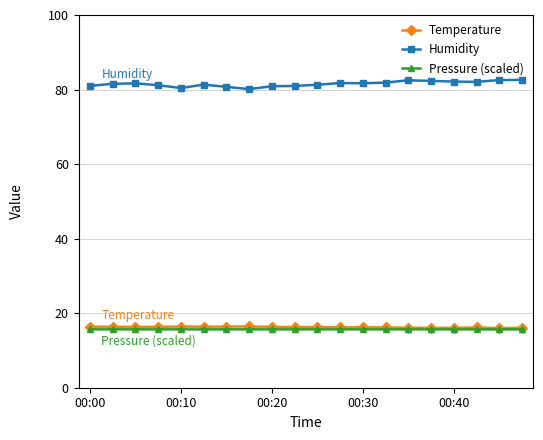

True or false: Humidity and Pressure (scaled) cross at least once.

False